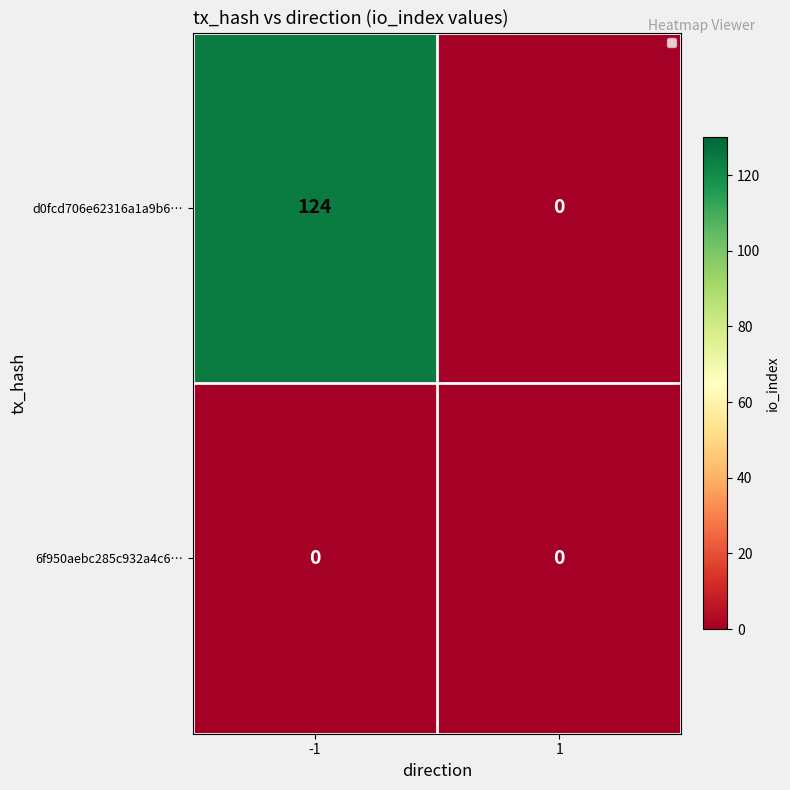

At which category is the sum across all series the highest?

-1